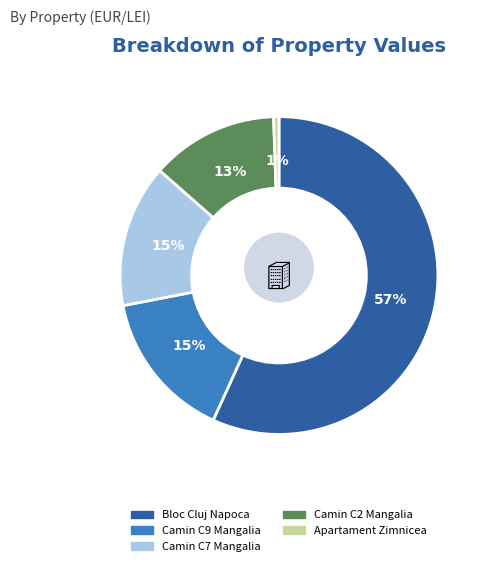

To the nearest percent, what portion does 88328 represent?

15%